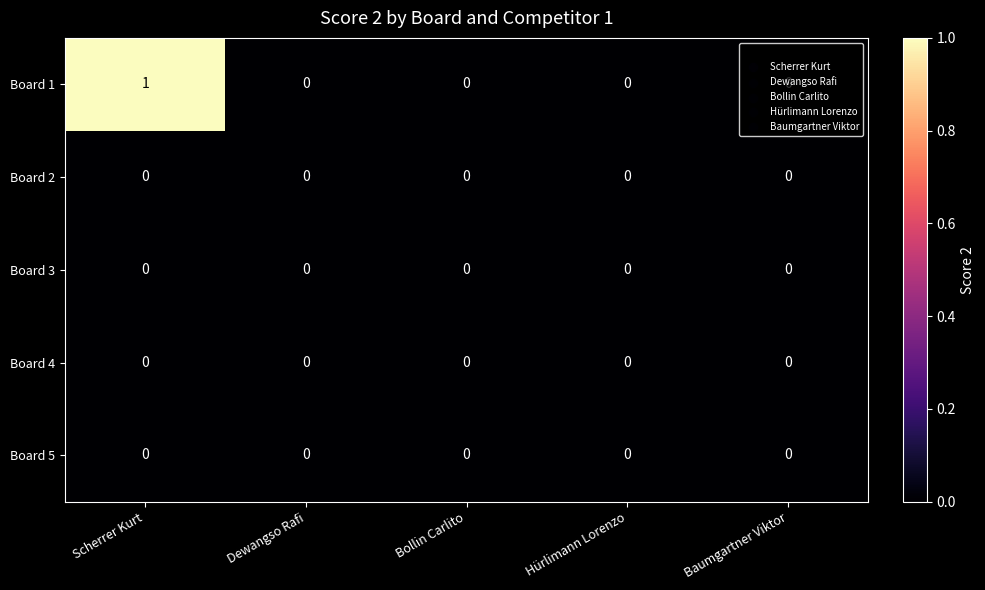

Which label corresponds to the largest value in the chart?

Scherrer Kurt